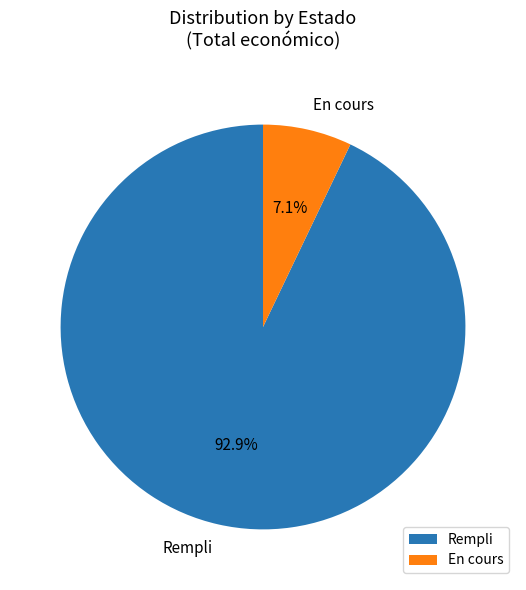

Between En cours and Rempli, which is larger?

Rempli